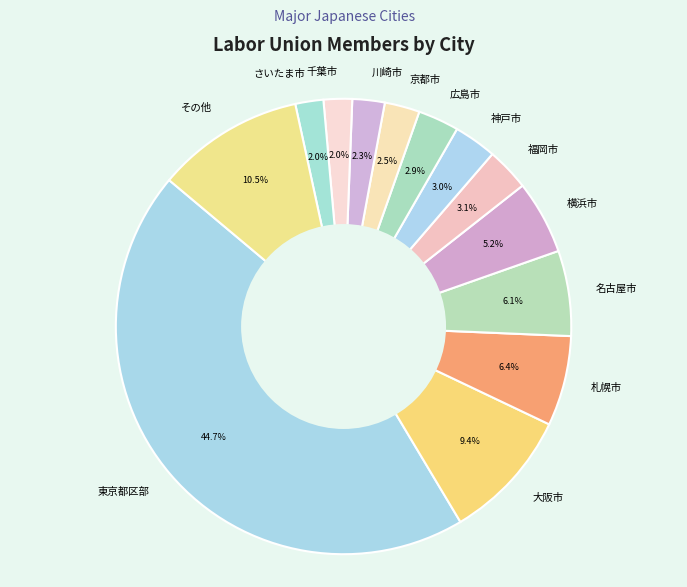

Which category has the biggest portion of the pie?

東京都区部